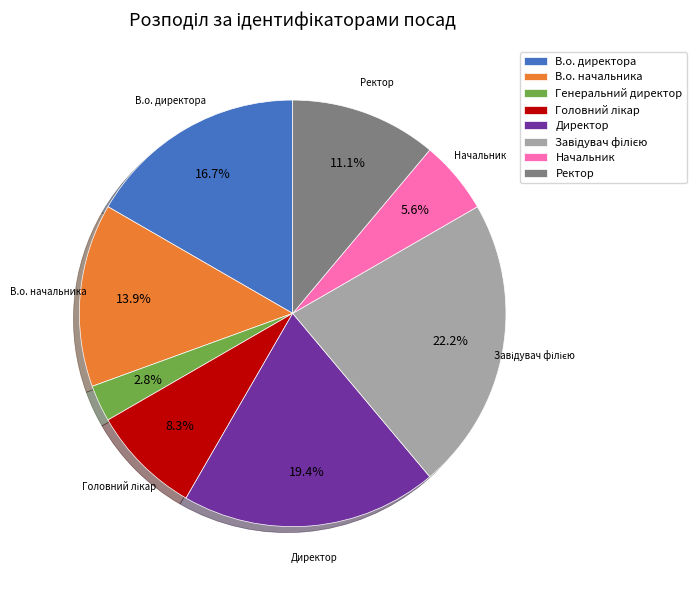

What is the smallest slice in the pie chart?

Генеральний директор